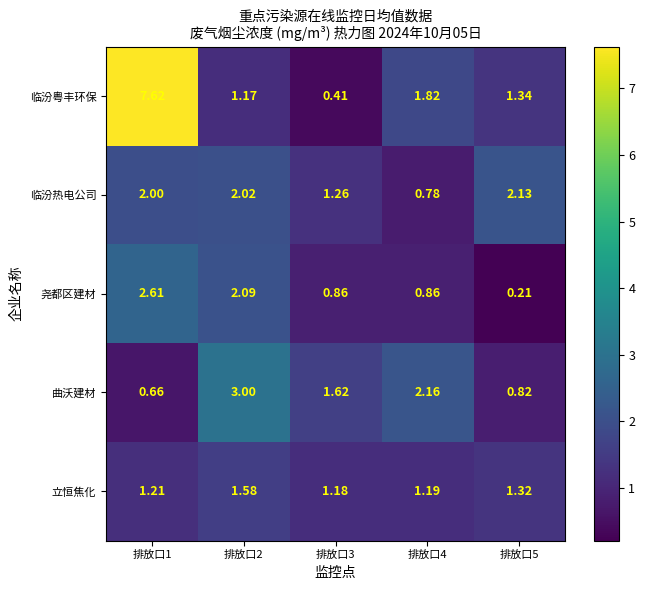

Which series has the largest total across all categories?

临汾粤丰环保